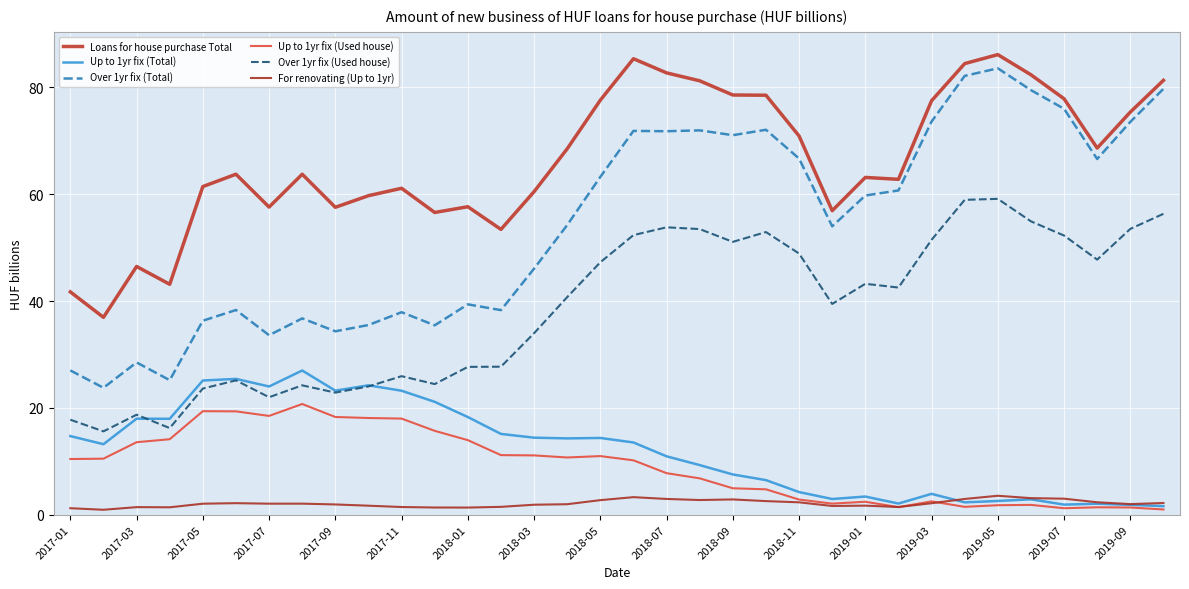

What is the value of the Over 1yr fix (Used house) point at the 29th from the left?

59.1